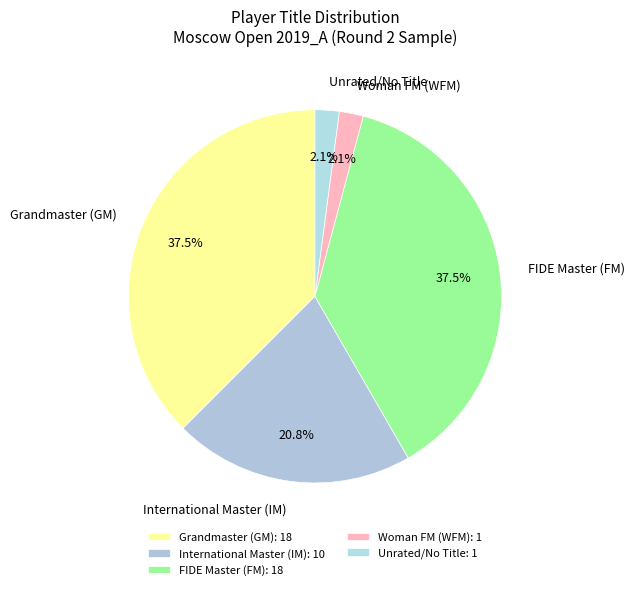

Does any single category account for the majority?

No